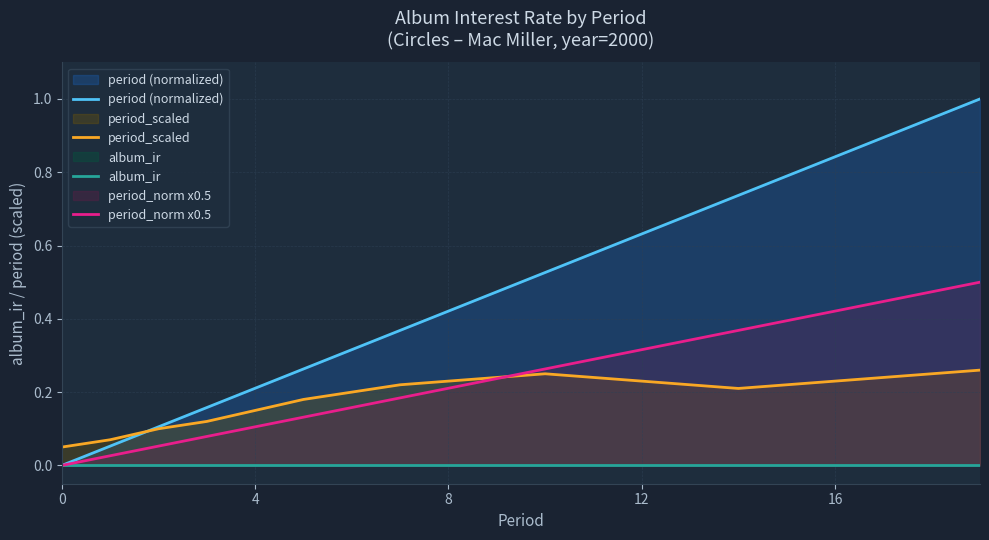

Reading right to left, transcribe all the data shown in this chart.

period (normalized): 1.0	0.9	0.9	0.8	0.8	0.7	0.7	0.6	0.6	0.5	0.5	0.4	0.4	0.3	0.3	0.2	0.2	0.1	0.1	0.0
period_scaled: 0.3	0.2	0.2	0.2	0.2	0.2	0.2	0.2	0.2	0.2	0.2	0.2	0.2	0.2	0.2	0.1	0.1	0.1	0.1	0.1
album_ir: 0.0	0.0	0.0	0.0	0.0	0.0	0.0	0.0	0.0	0.0	0.0	0.0	0.0	0.0	0.0	0.0	0.0	0.0	0.0	0.0
period_norm x0.5: 0.5	0.5	0.4	0.4	0.4	0.4	0.3	0.3	0.3	0.3	0.2	0.2	0.2	0.2	0.1	0.1	0.1	0.1	0.0	0.0